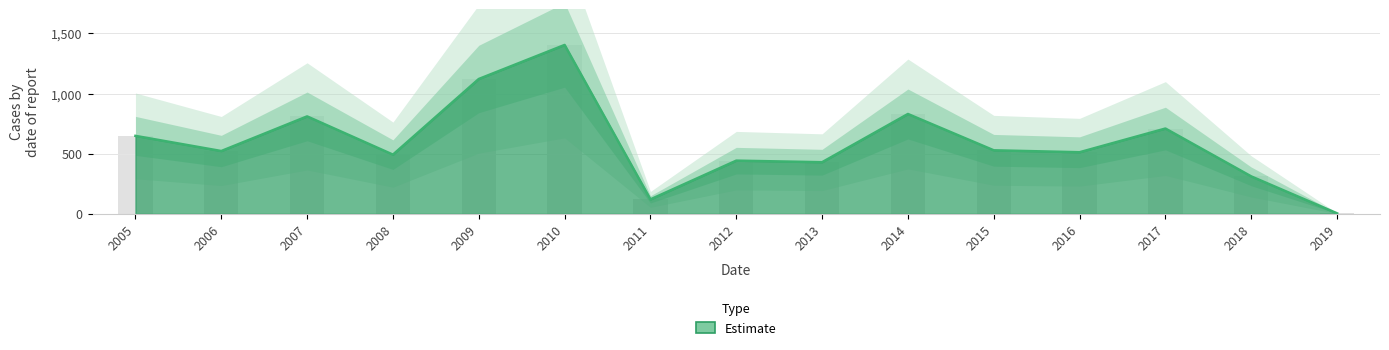

What is the greatest value displayed?

1404